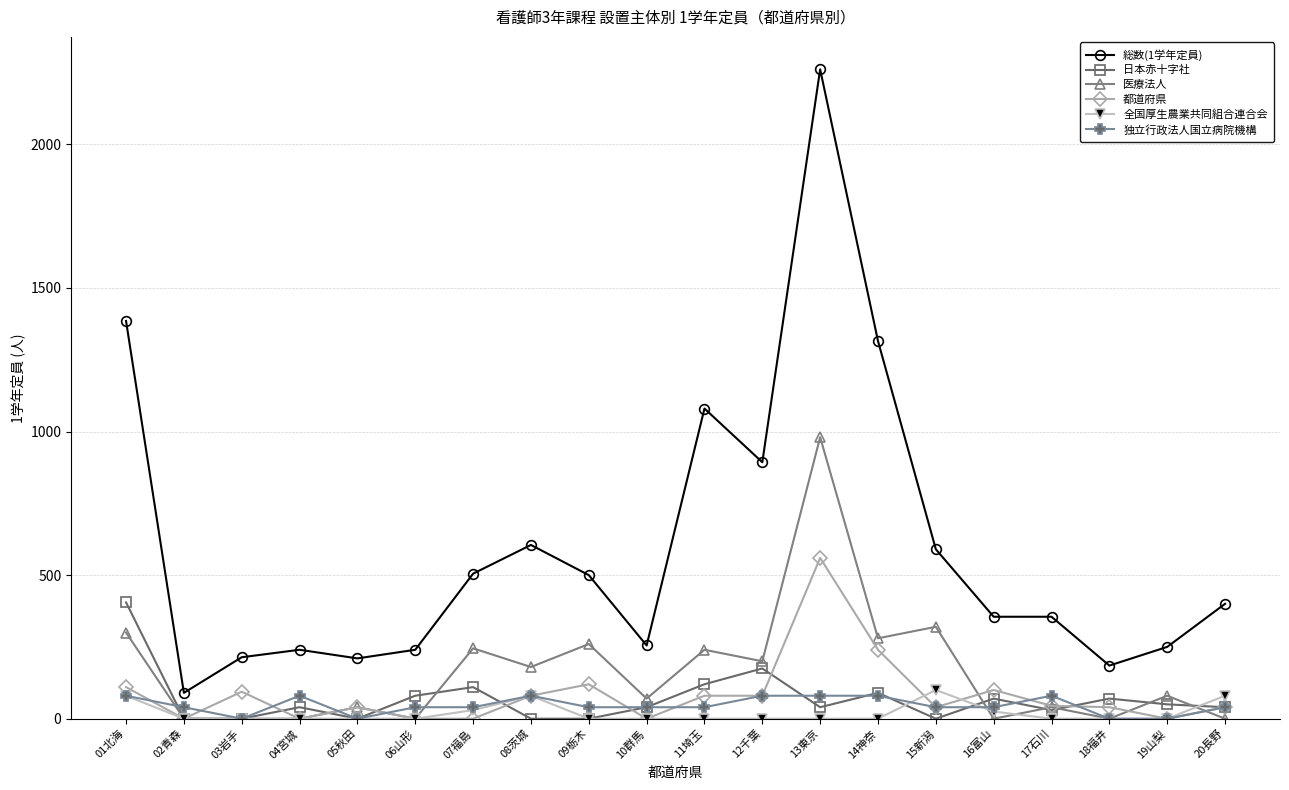

At which category is the sum across all series the highest?

13東京